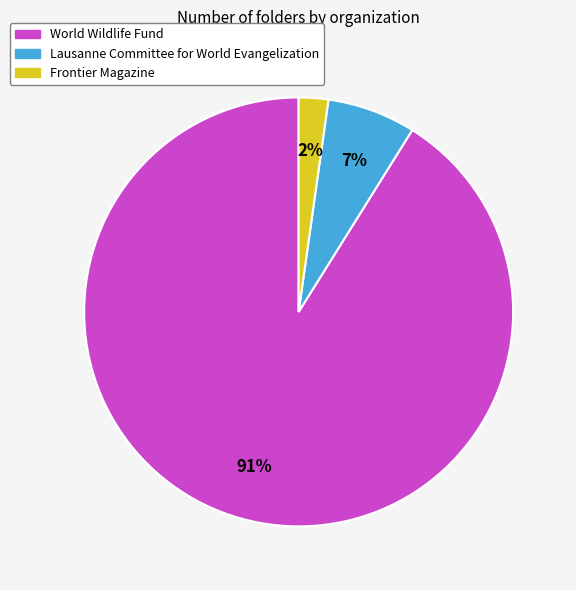

What is the majority slice?

World Wildlife Fund